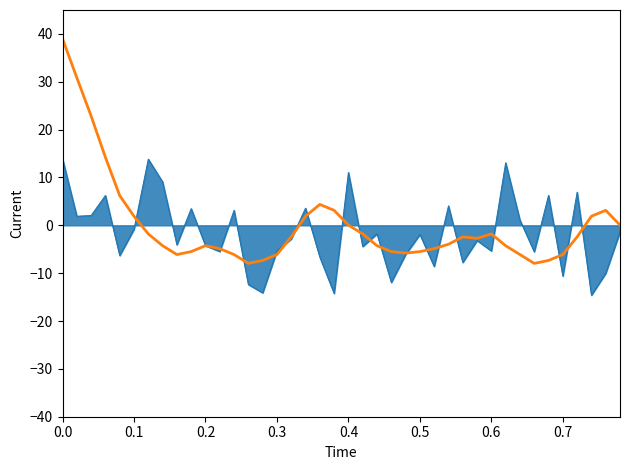

What is the minimum value shown in the chart?

-14.6